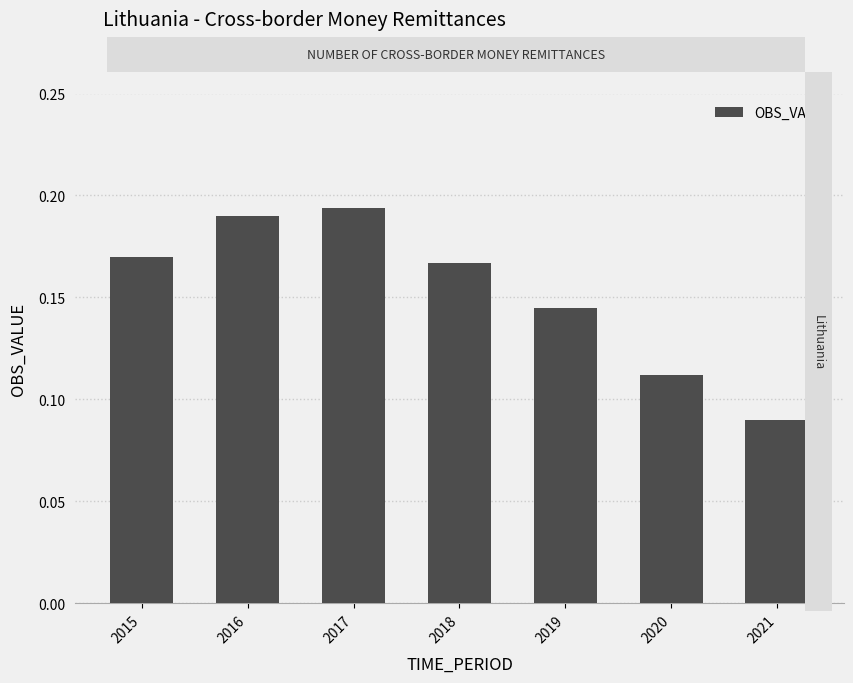

Does the chart contain stacked bars?

No